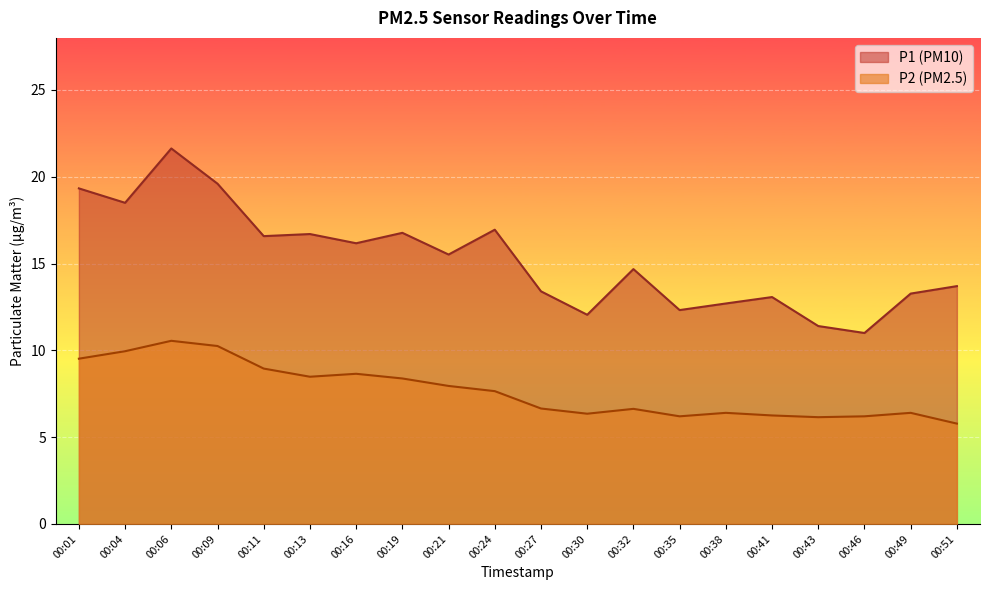

What is the difference between the P1 values at 00:38 and 00:01?

6.6